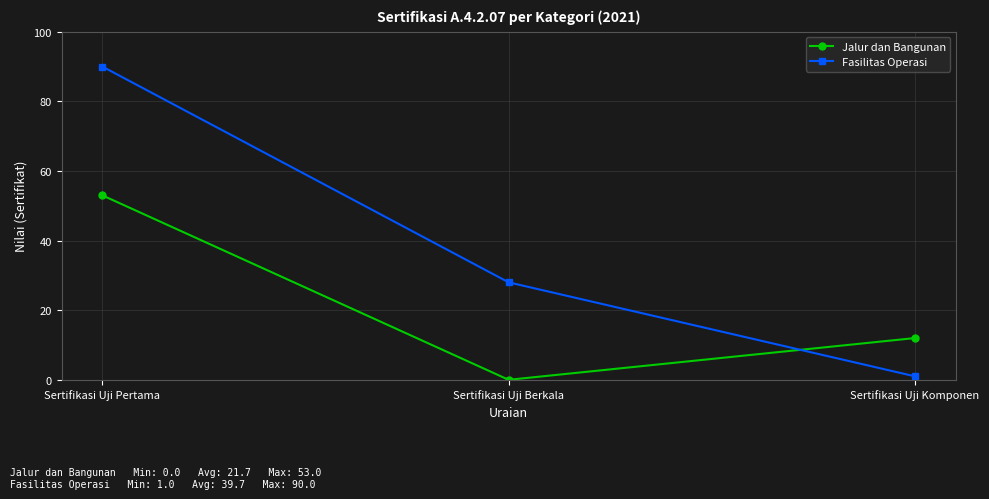

Which series has the widest spread of values?

Fasilitas Operasi